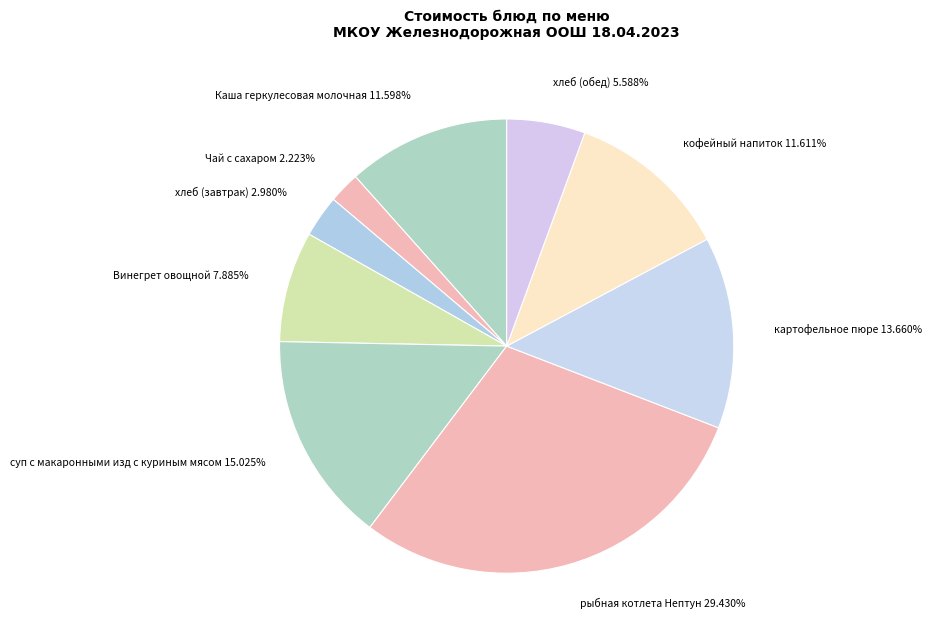

What percentage is the Чай с сахаром slice, to the nearest percent?

2%